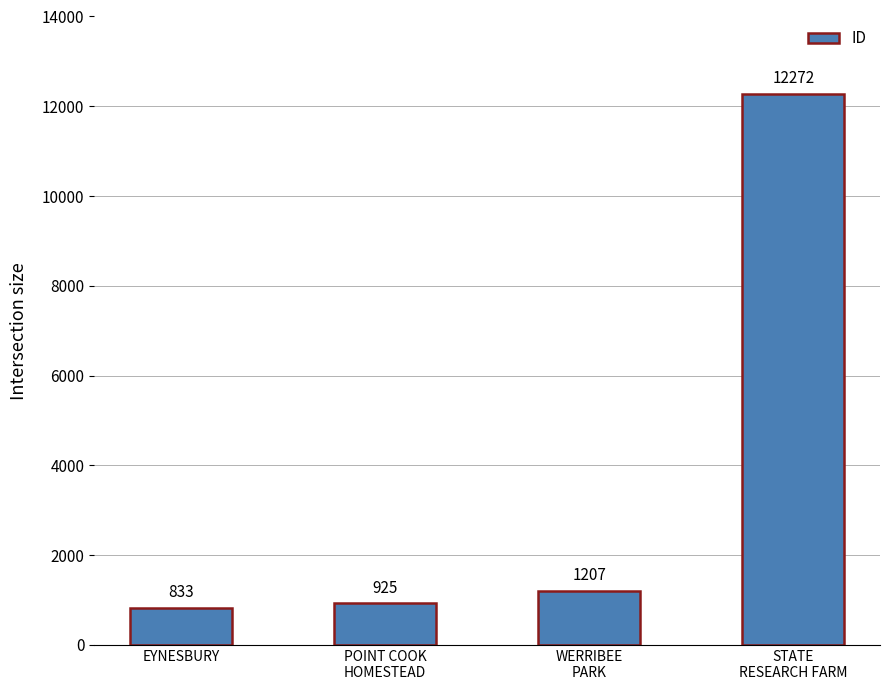

At which label is the value closest to 6552?

WERRIBEE
PARK